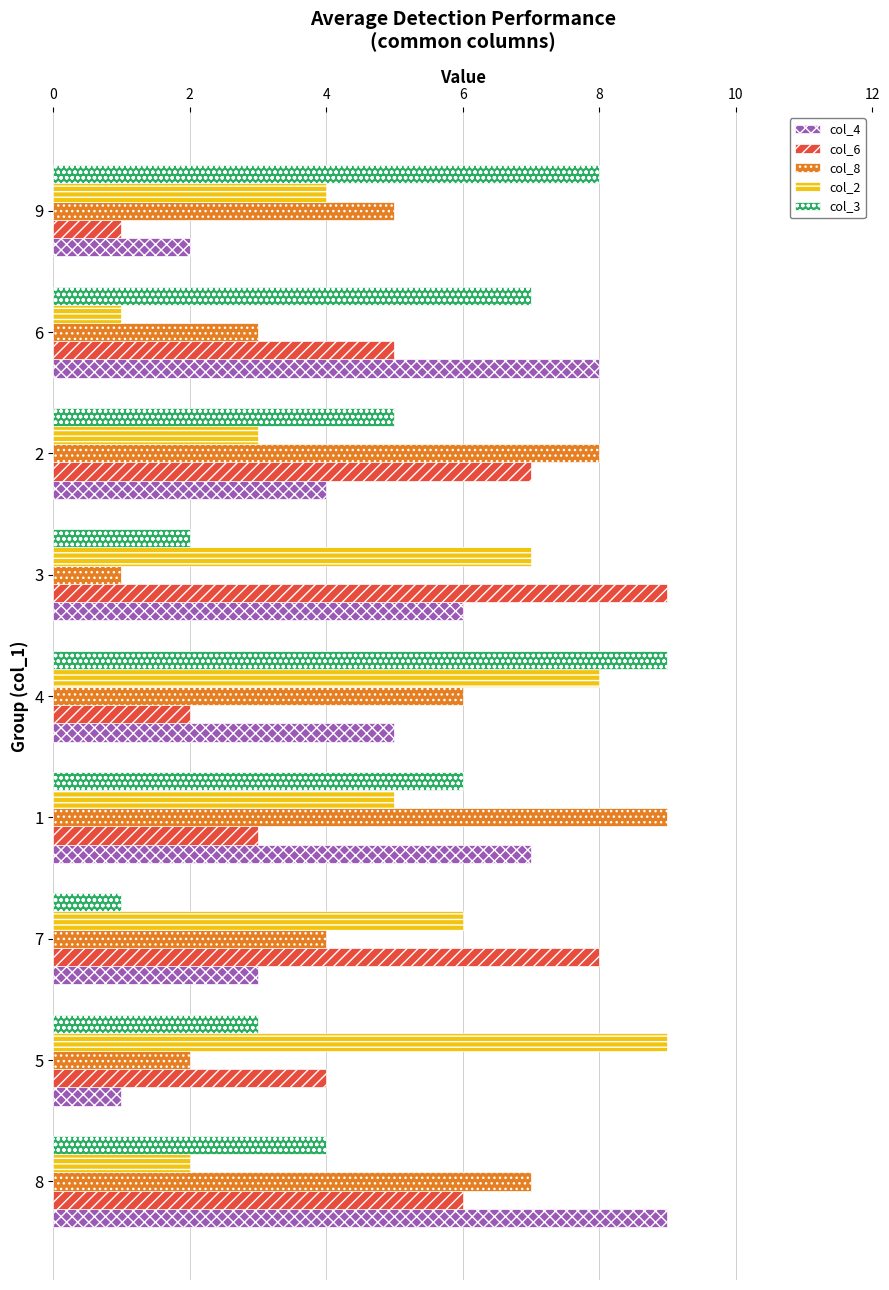

Which series changed the most between 1 and 9?

col_4